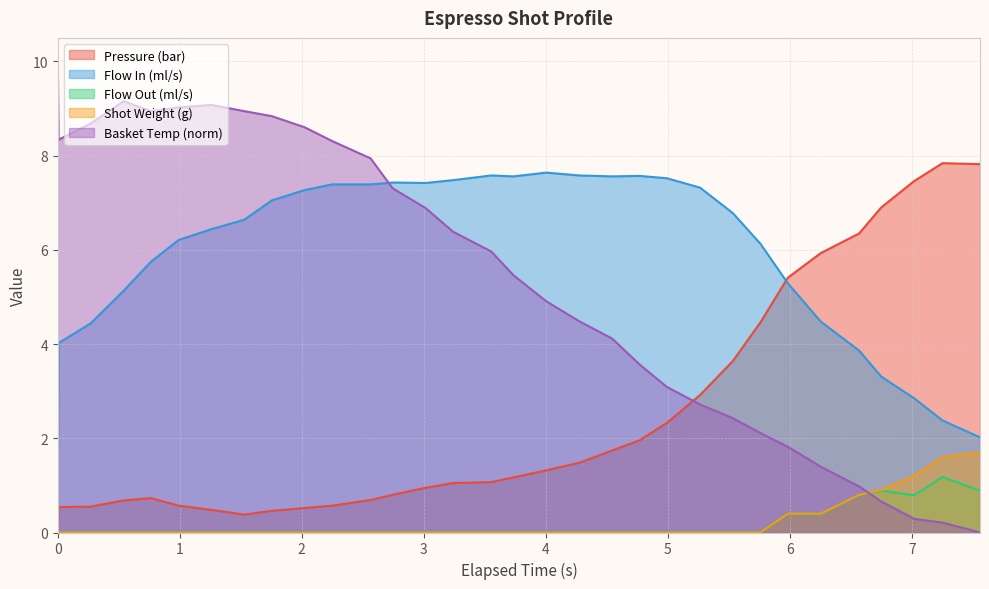

How many intersections are there between Shot Weight (g) and Basket Temp (norm)?

1